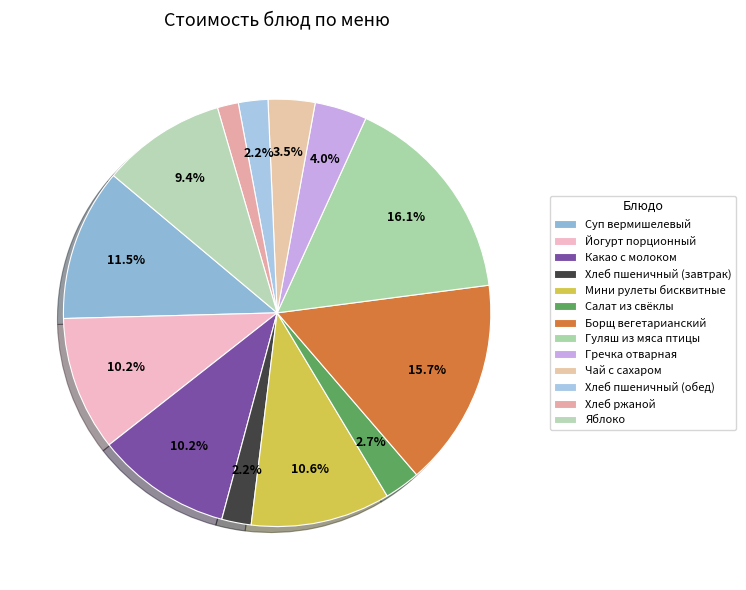

What is the smallest slice in the pie chart?

Хлеб ржаной